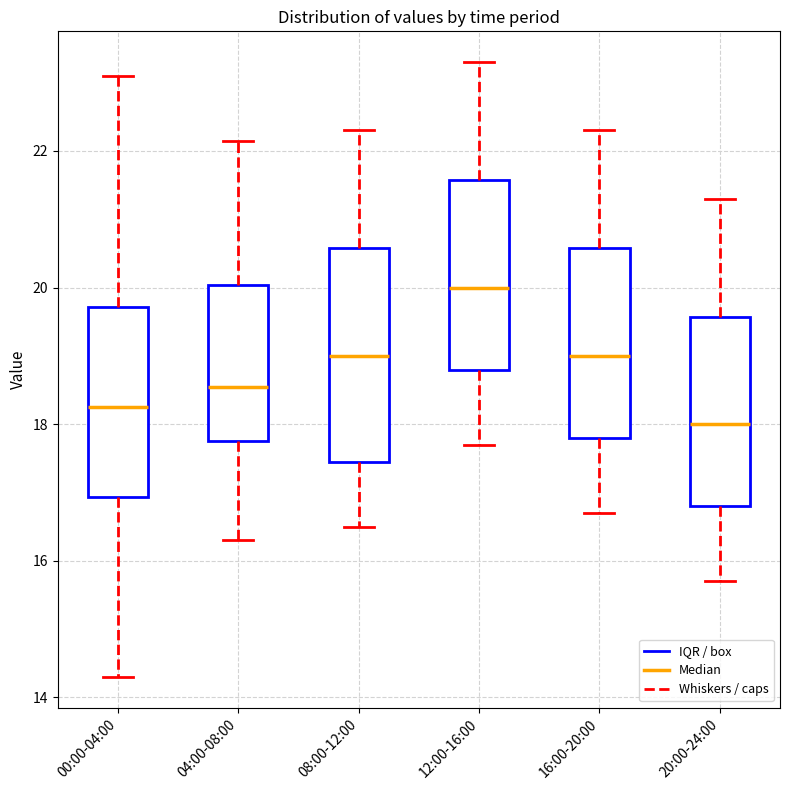

Which box is the tallest, from its lower edge to its upper edge?

08:00-12:00